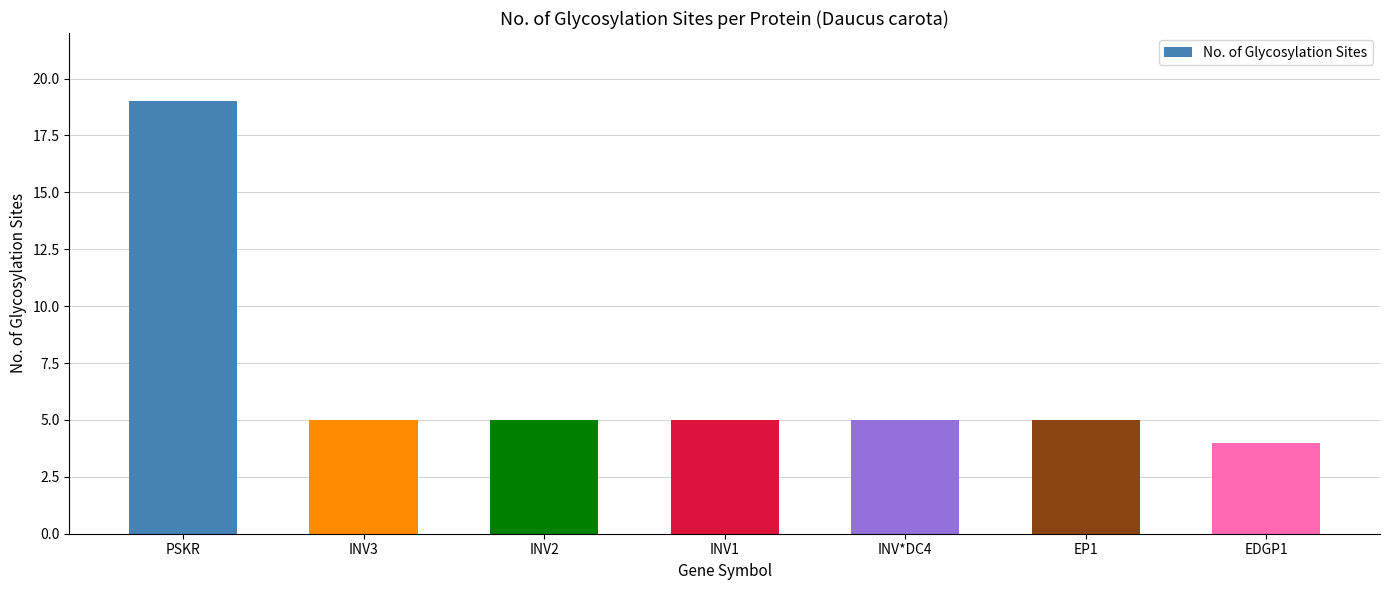

What is the smallest value displayed?

4